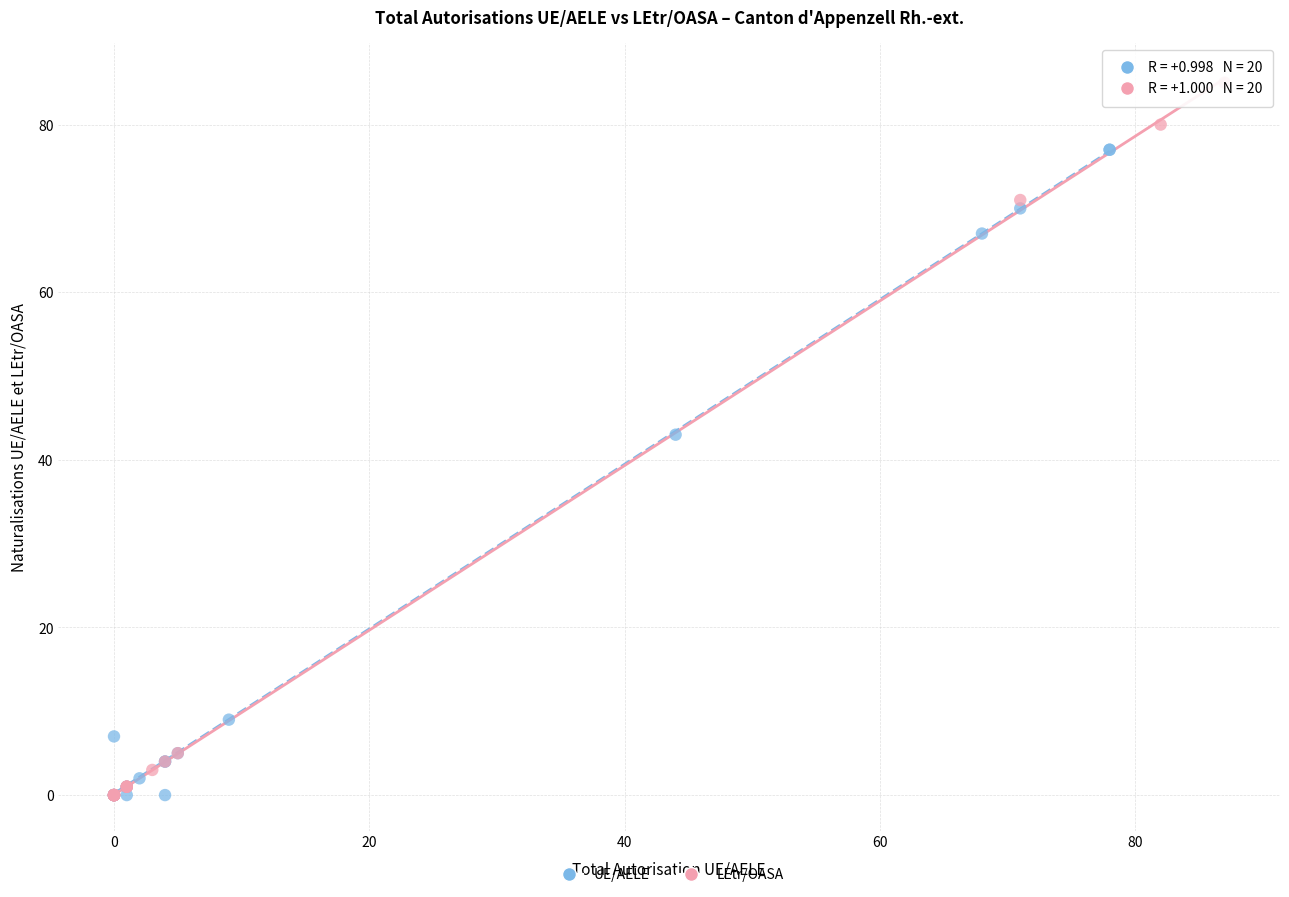

Which series reaches the maximum Y coordinate?

LEtr/OASA